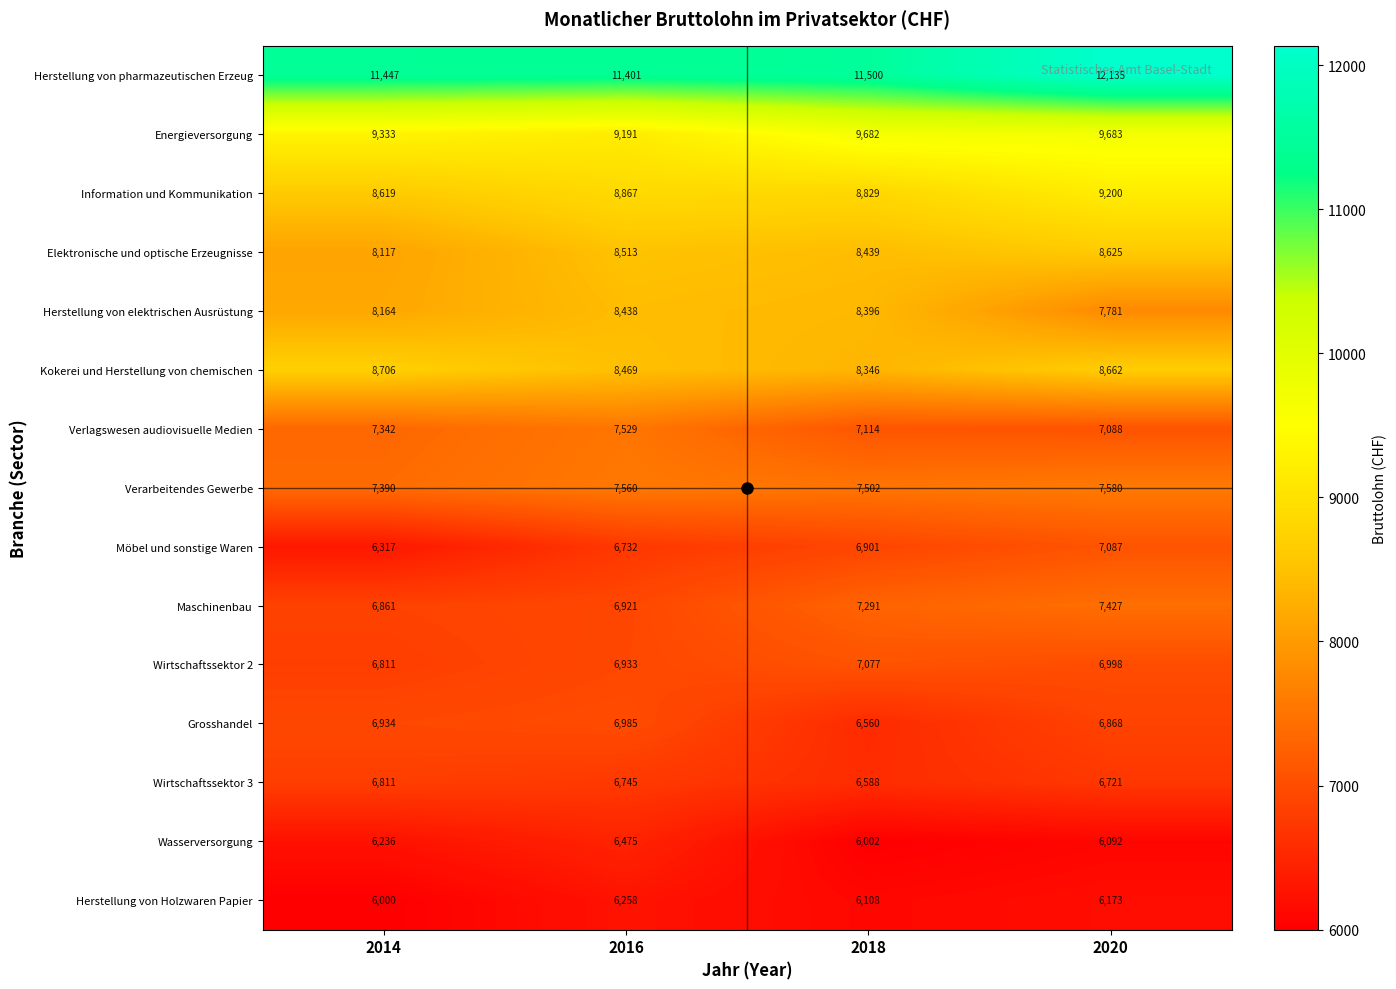

The value of Wasserversorgung at 2016 is 6475. True or false?

True